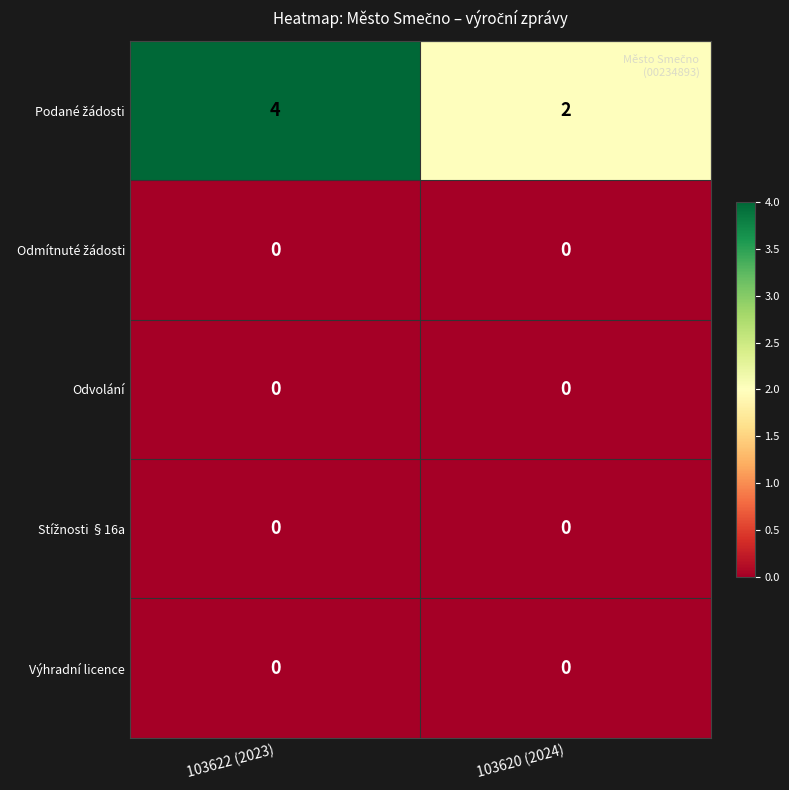

What is the difference between the highest and lowest values at 103622 (2023)?

4